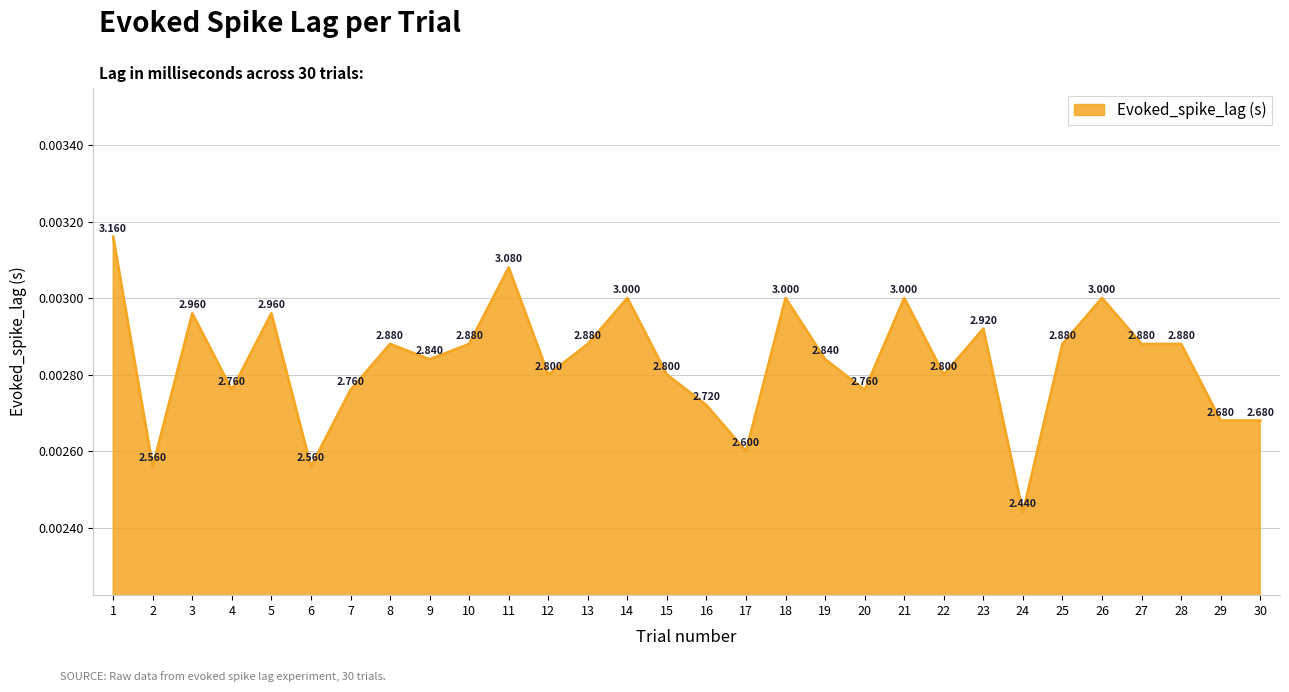

Does the chart have visible grid lines?

Yes